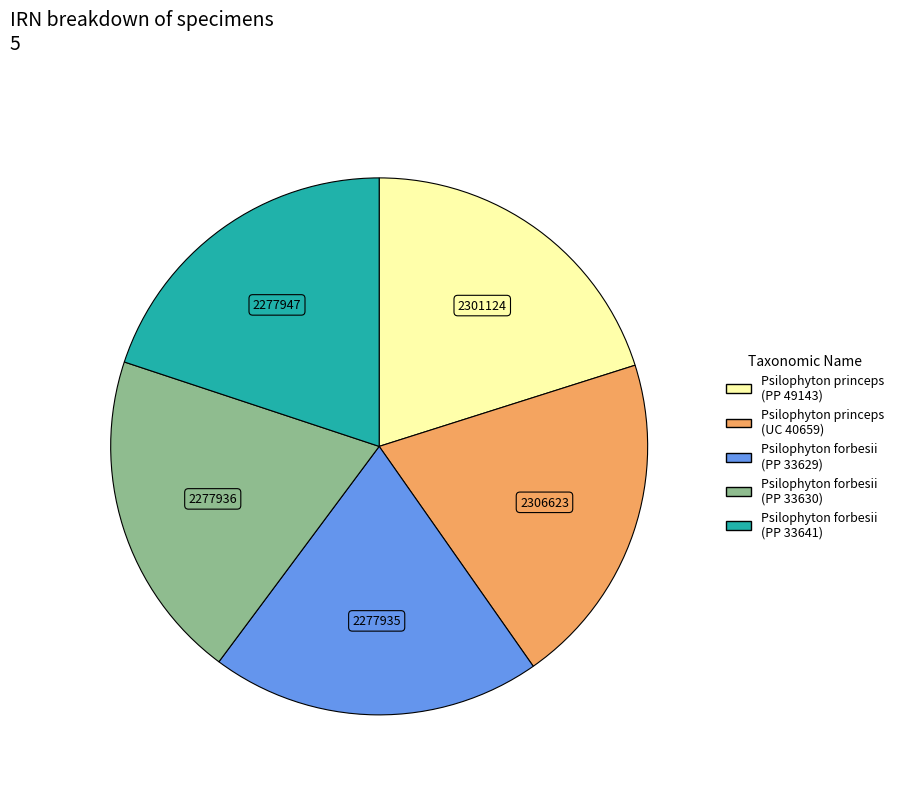

True or false: Psilophyton forbesii (PP 33641) accounts for 28% of the total.

False